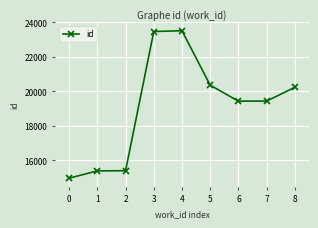

What is the value of the 6th point from the left?

20356